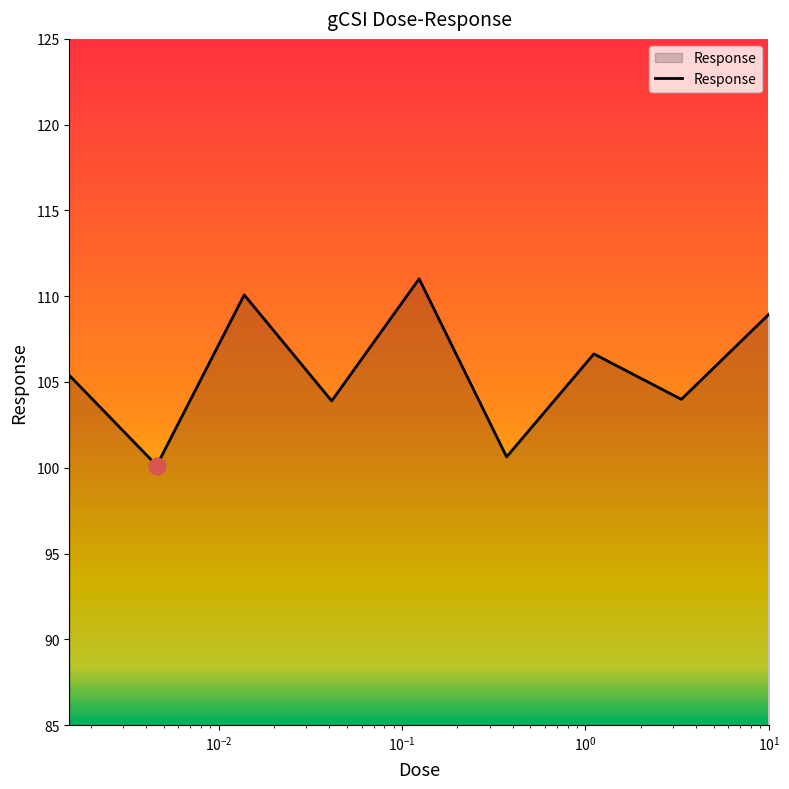

What is the difference between the maximum and minimum values?

10.9